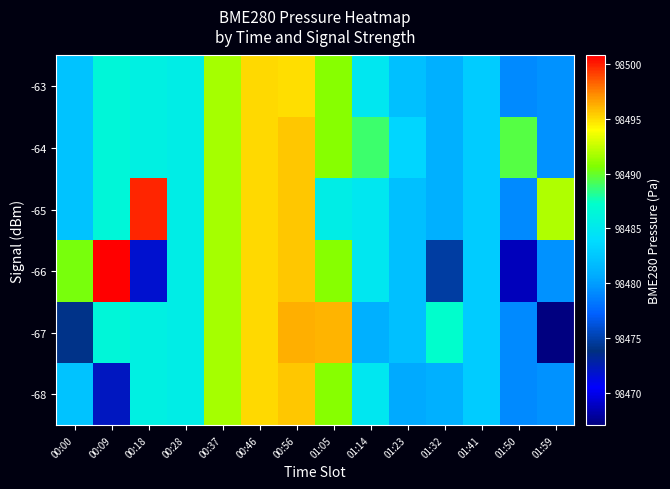

How many distinct data groups are displayed?

6